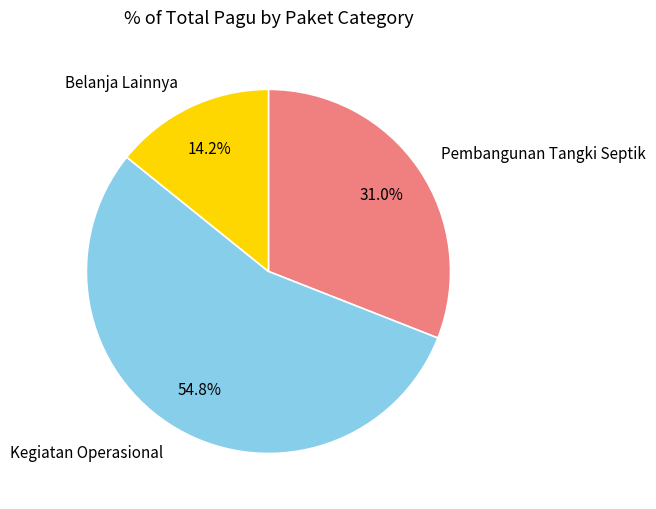

What is the ratio of the value at Belanja Lainnya to the value at Kegiatan Operasional?

0.3